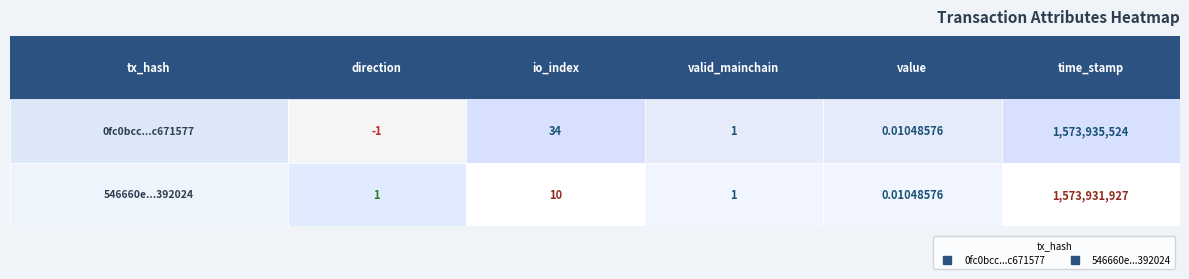

At which label does 0fc0bcc899a6fb7930de9b4c0cf29cc6c671577 reach its minimum?

direction